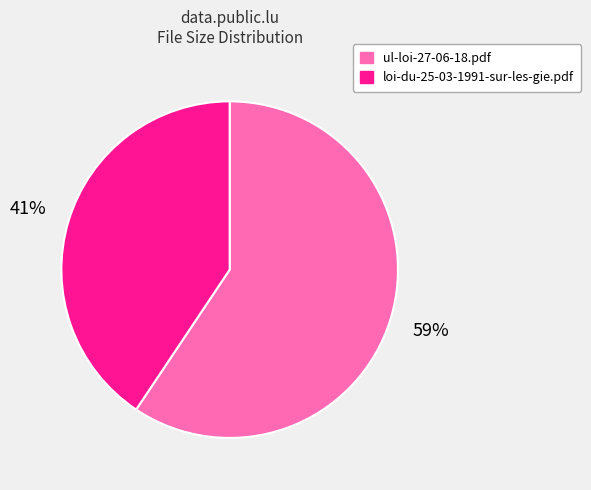

How many segments does this pie chart have?

2